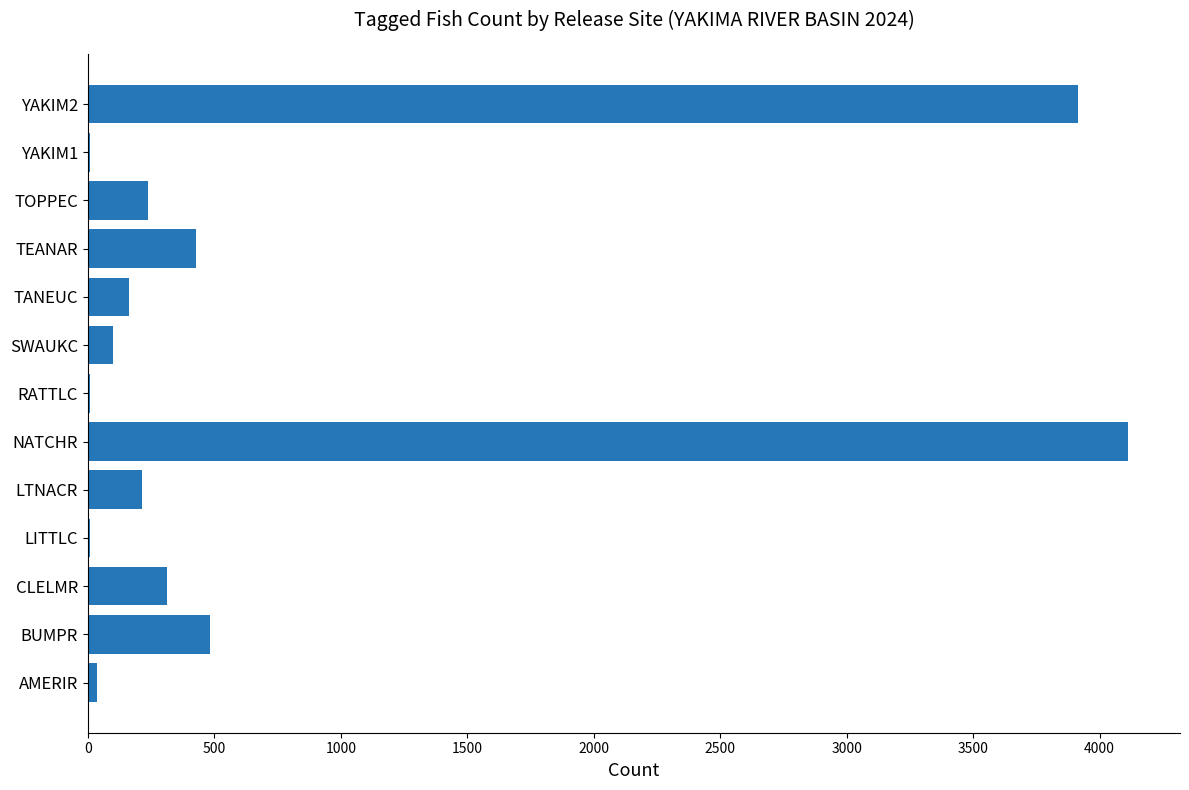

True or false: the data shows 640 at TEANAR.

False